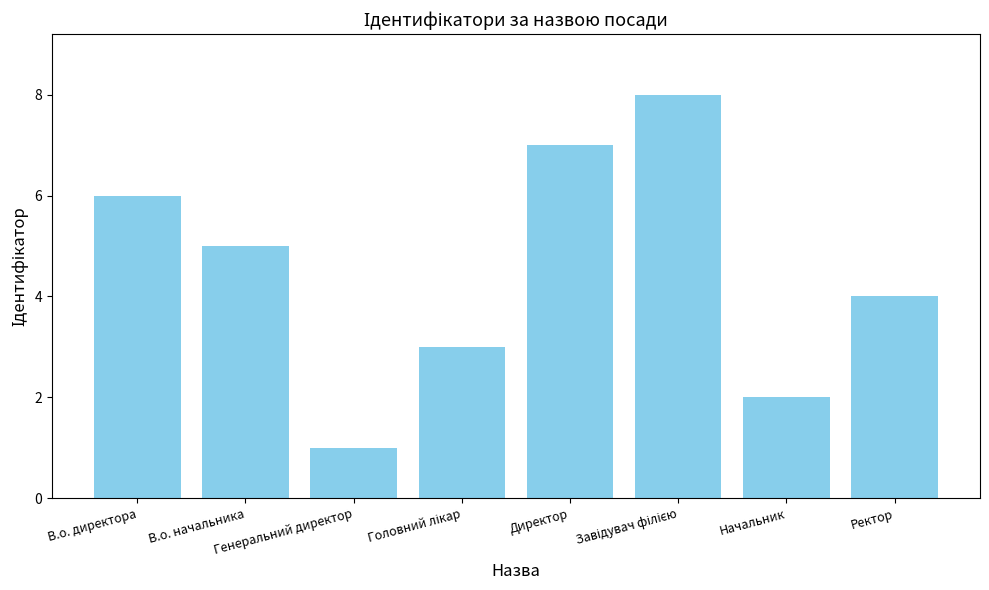

Which has a higher value, Директор or Начальник?

Директор